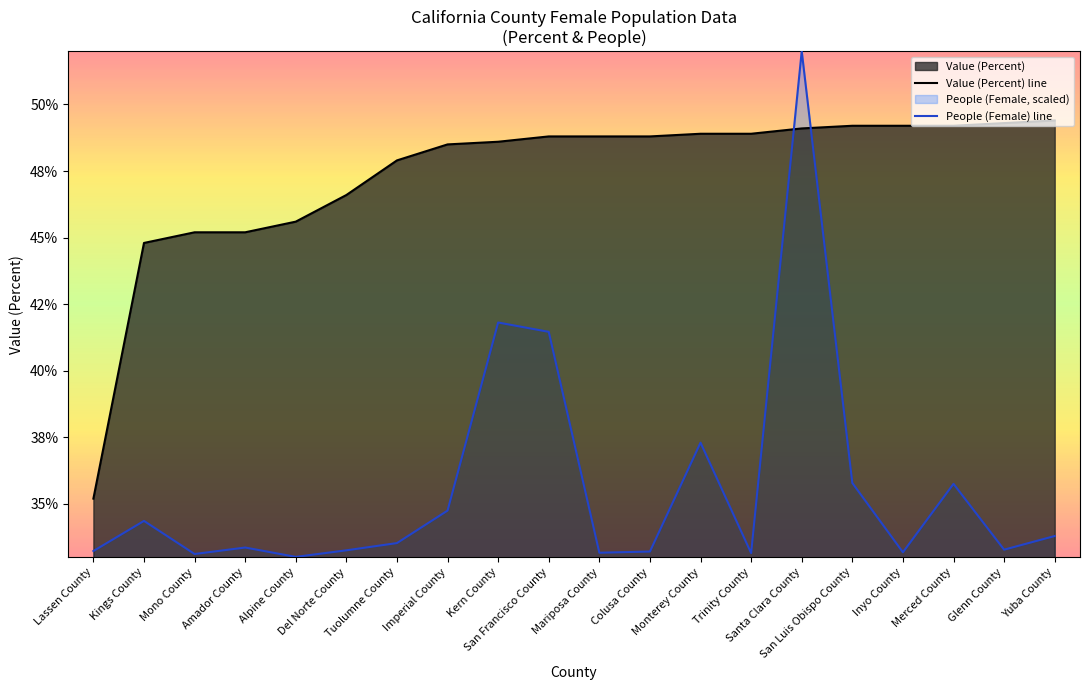

Reading left to right, extract all data points from this chart.

Value (Percent) line: Lassen County=35.2	Kings County=44.8	Mono County=45.2	Amador County=45.2	Alpine County=45.6	Del Norte County=46.6	Tuolumne County=47.9	Imperial County=48.5	Kern County=48.6	San Francisco County=48.8	Mariposa County=48.8	Colusa County=48.8	Monterey County=48.9	Trinity County=48.9	Santa Clara County=49.1	San Luis Obispo County=49.2	Inyo County=49.2	Merced County=49.2	Glenn County=49.3	Yuba County=49.4
People (Female) line: Lassen County=33.2	Kings County=34.4	Mono County=33.1	Amador County=33.4	Alpine County=33.0	Del Norte County=33.3	Tuolumne County=33.5	Imperial County=34.8	Kern County=41.8	San Francisco County=41.5	Mariposa County=33.2	Colusa County=33.2	Monterey County=37.3	Trinity County=33.2	Santa Clara County=52.0	San Luis Obispo County=35.8	Inyo County=33.2	Merced County=35.8	Glenn County=33.3	Yuba County=33.8